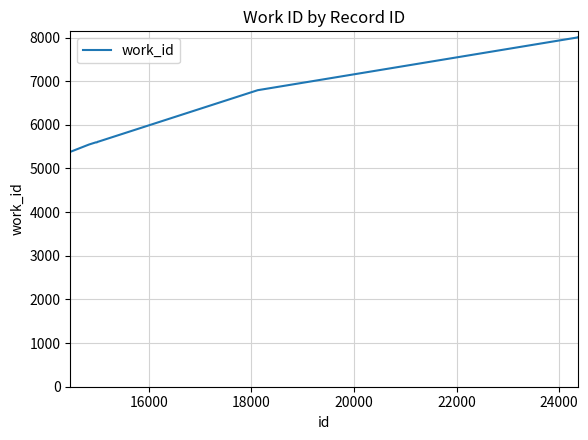

What is the difference between the maximum and minimum values?

2630